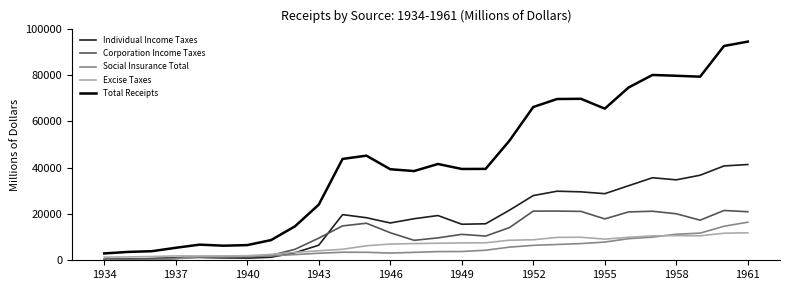

List the series in order of their peak value, highest first.

Total Receipts, Individual Income Taxes, Corporation Income Taxes, Social Insurance Total, Excise Taxes